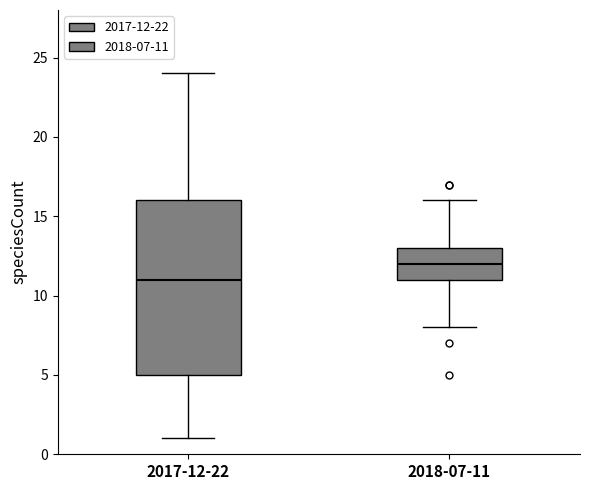

Reading left to right, transcribe this box plot: for each box, give where its median line is, the range the box spans, and where its two whiskers end, as read against the y-axis. The values are not printed on the chart, so give them approximately, as read against the axis.

2017-12-22: median 11, box 5 to 16, whiskers 1 to 24
2018-07-11: median 12, box 11 to 13, whiskers 8 to 16